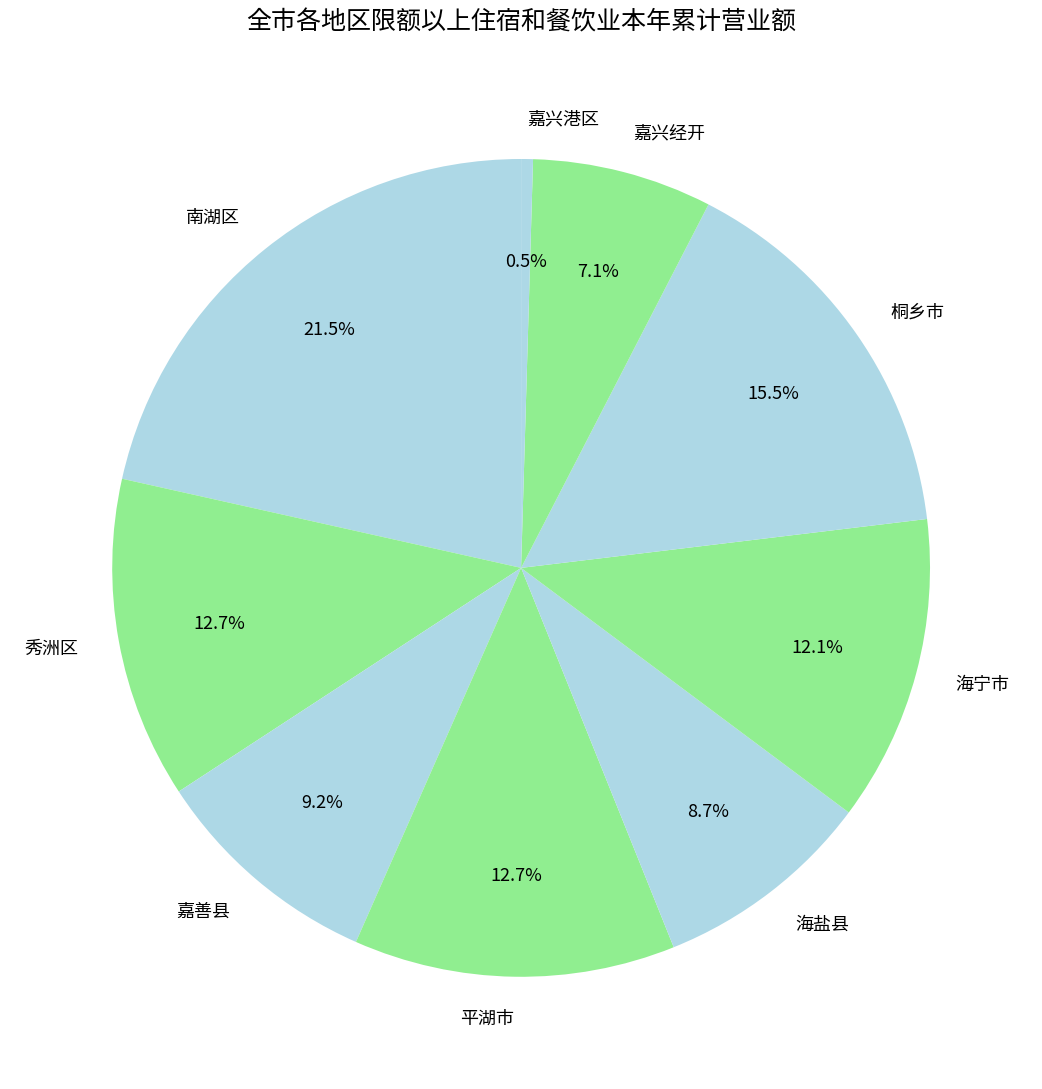

Which slice is the largest?

南湖区